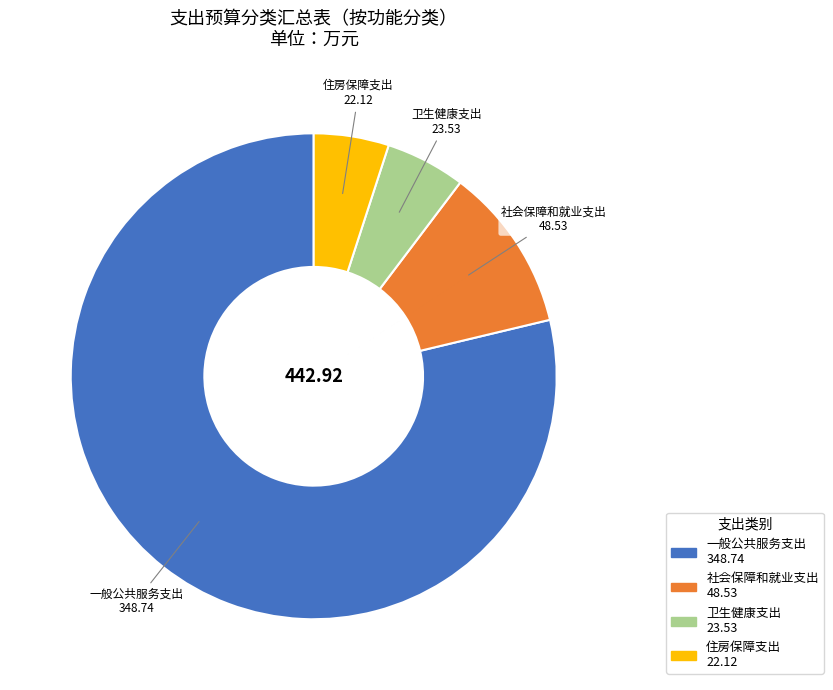

Combined, do 一般公共服务支出 and 社会保障和就业支出 account for over 50%?

Yes